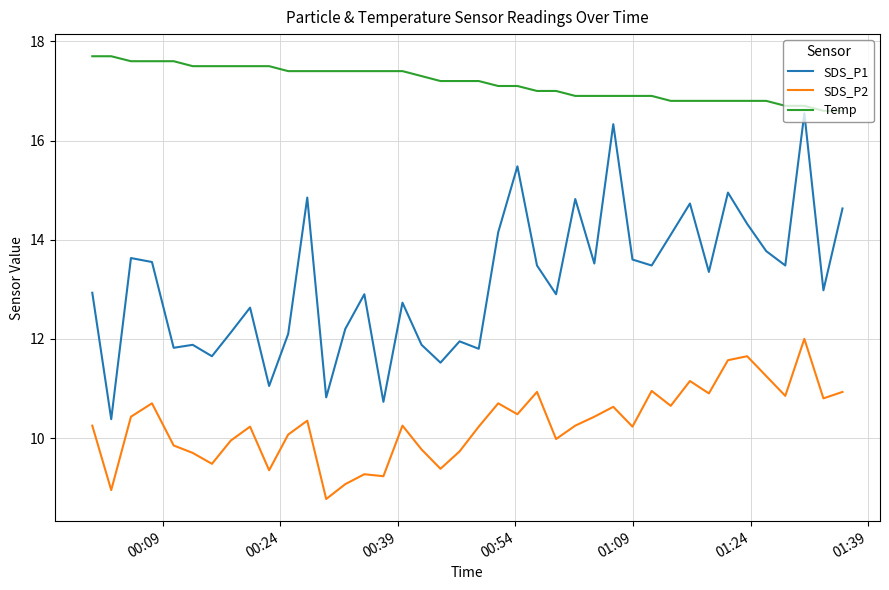

Which series has the widest spread of values?

SDS_P1